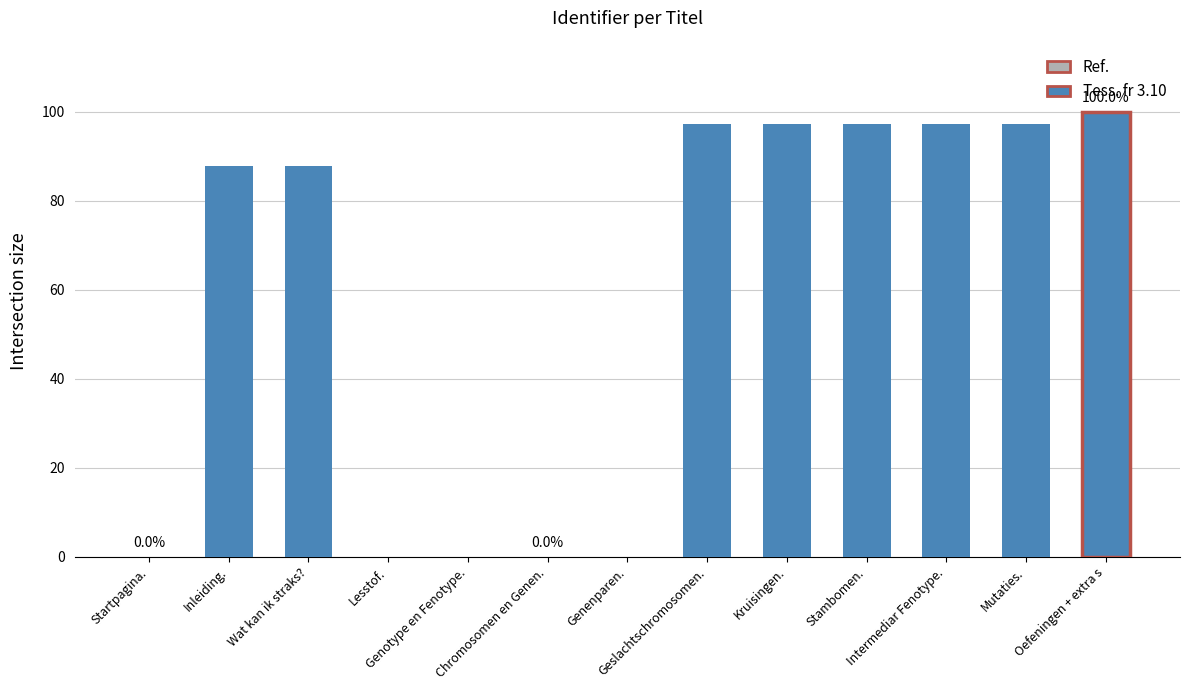

What is the sum of all values?

762.0